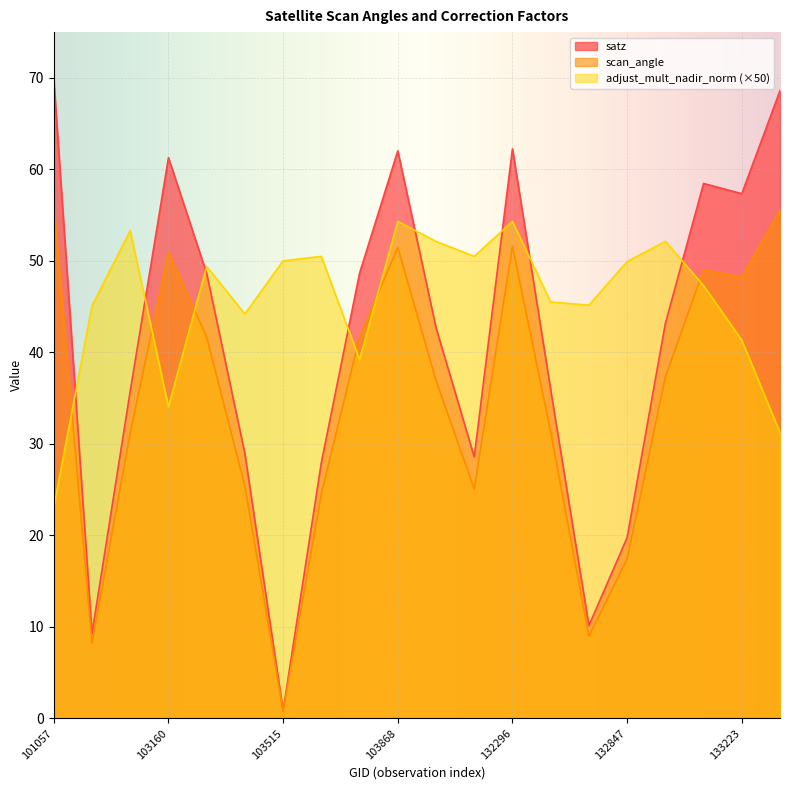

At which label does scan_angle first exceed 37?

101057